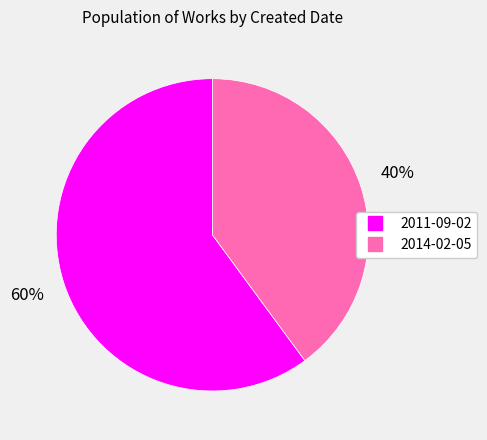

To the nearest percent, what is the difference between the largest and smallest slice percentages?

20%